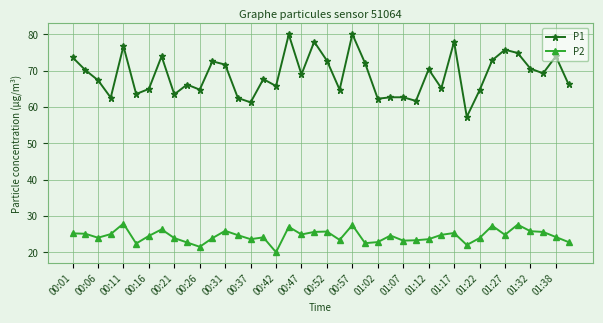

In P1, how many points are lower than both neighbors (excluding endpoints)?

13